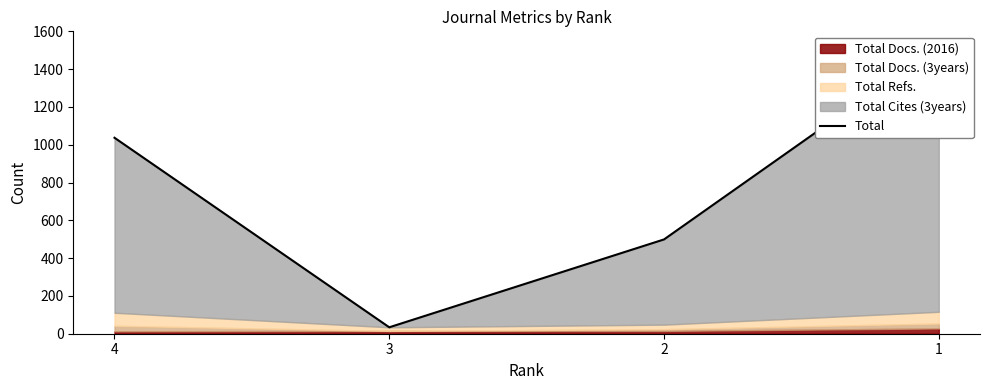

Rank the categories by value from highest to lowest.

1, 4, 2, 3